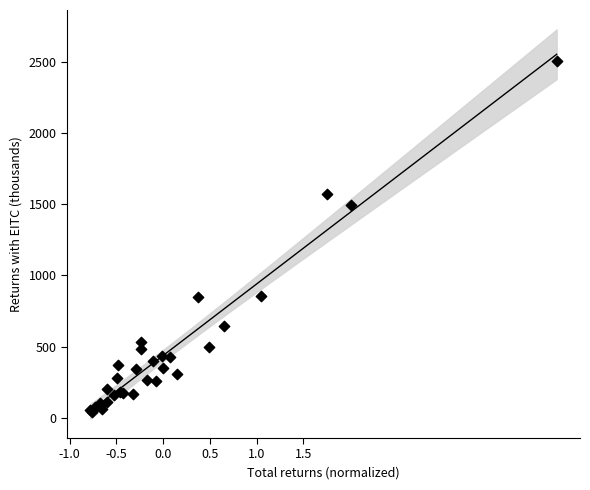

What Y value in the scatter plot is closest to 1274?

1496.7